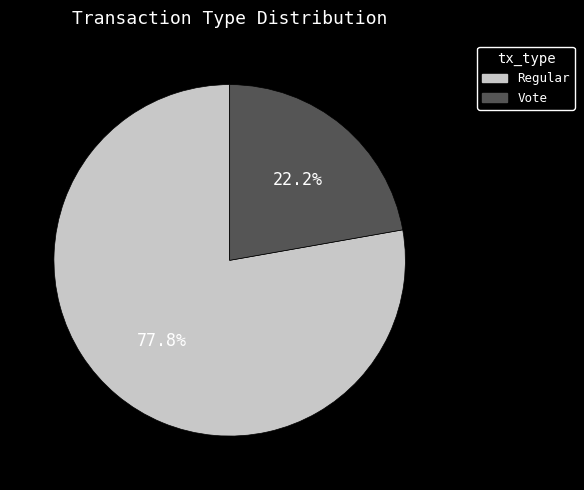

Is there a majority slice in this chart?

Yes